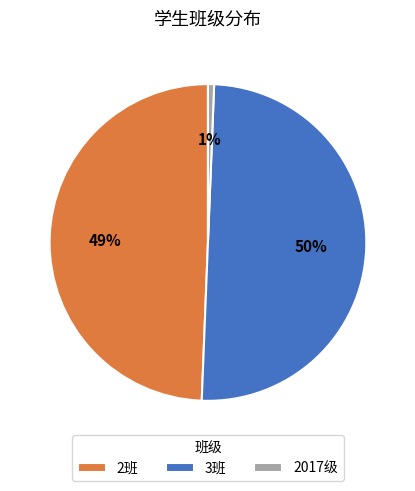

Which category has the smallest portion of the pie?

2017级